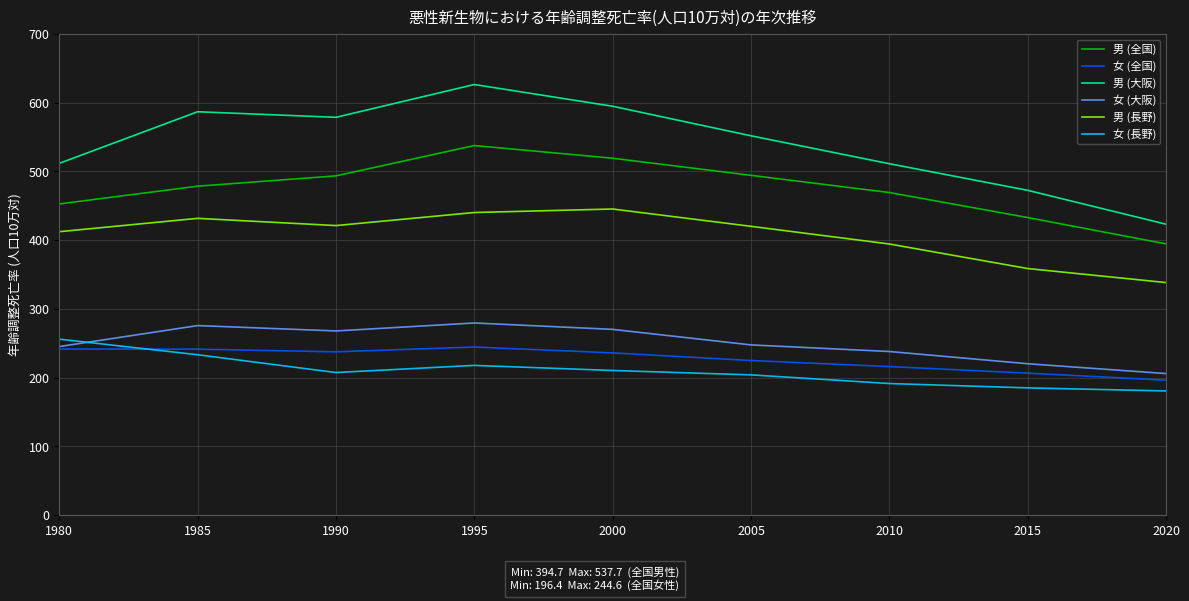

True or false: 女 (長野) and 男 (長野) intersect in this chart.

False